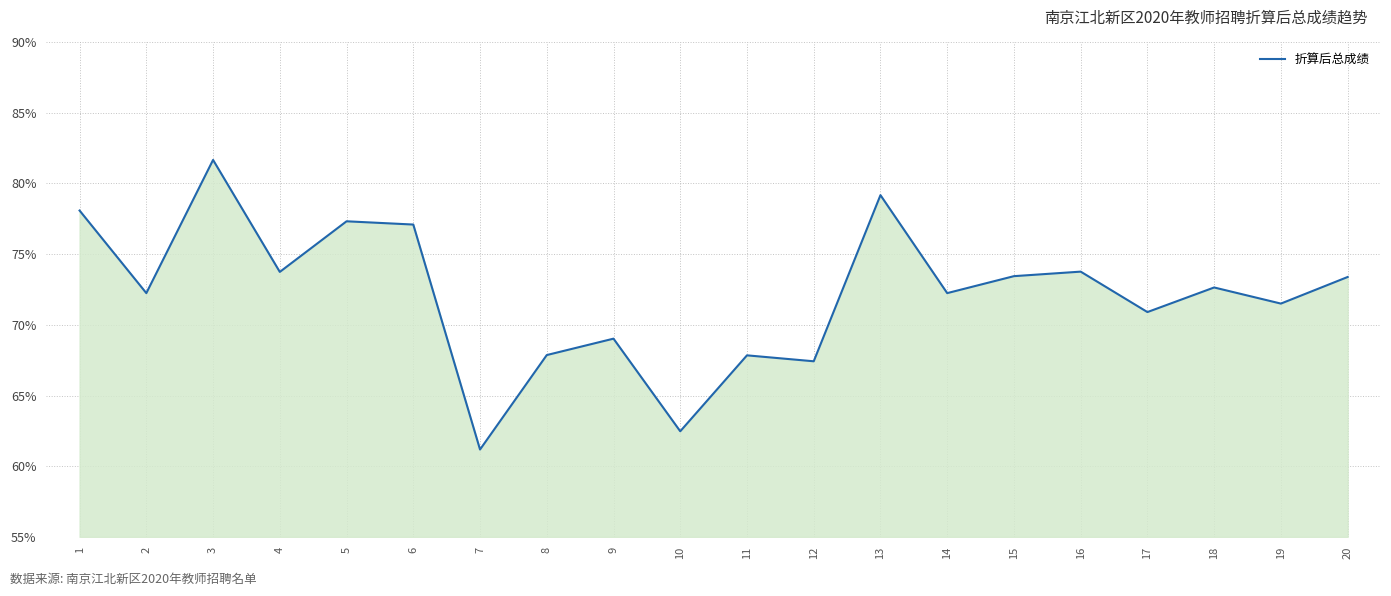

What is the minimum value shown in the chart?

61.2